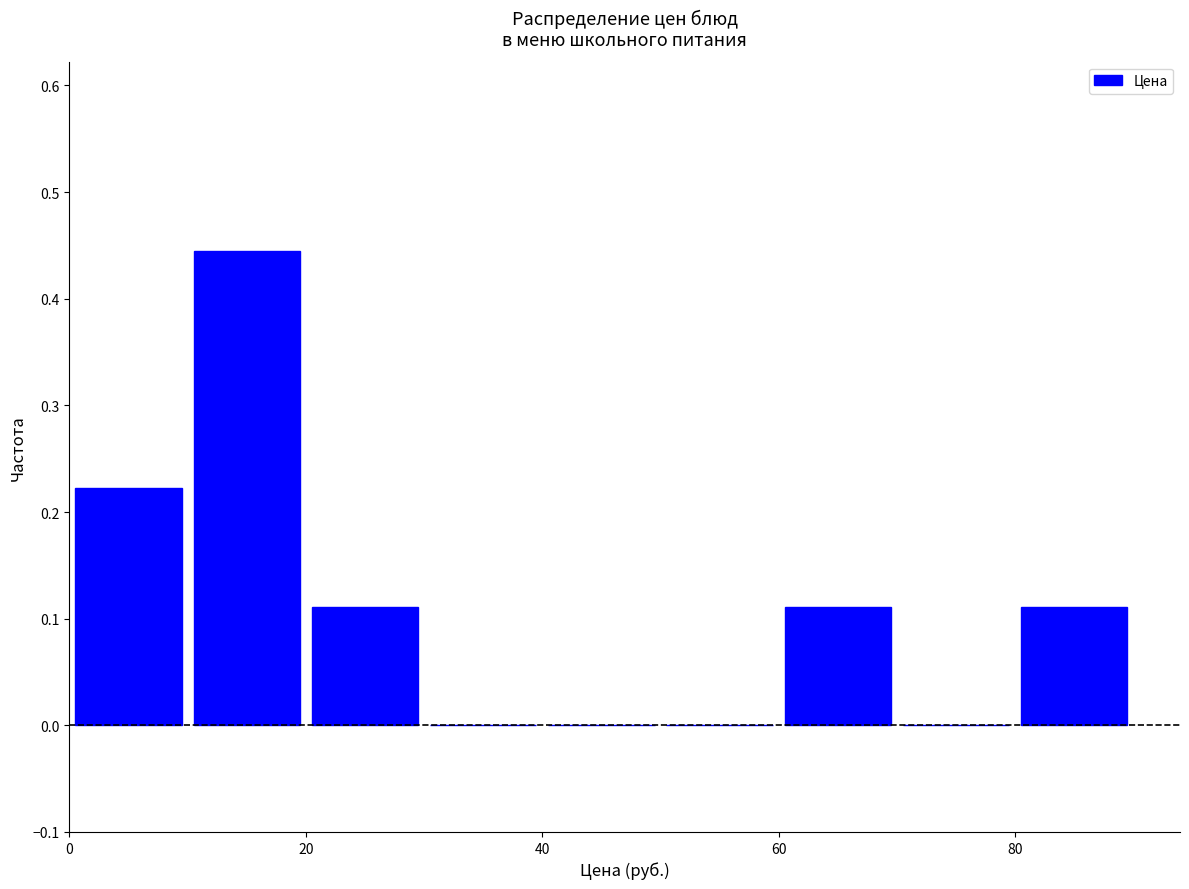

Over which range of the x-axis is the bar tallest?

10 to 20